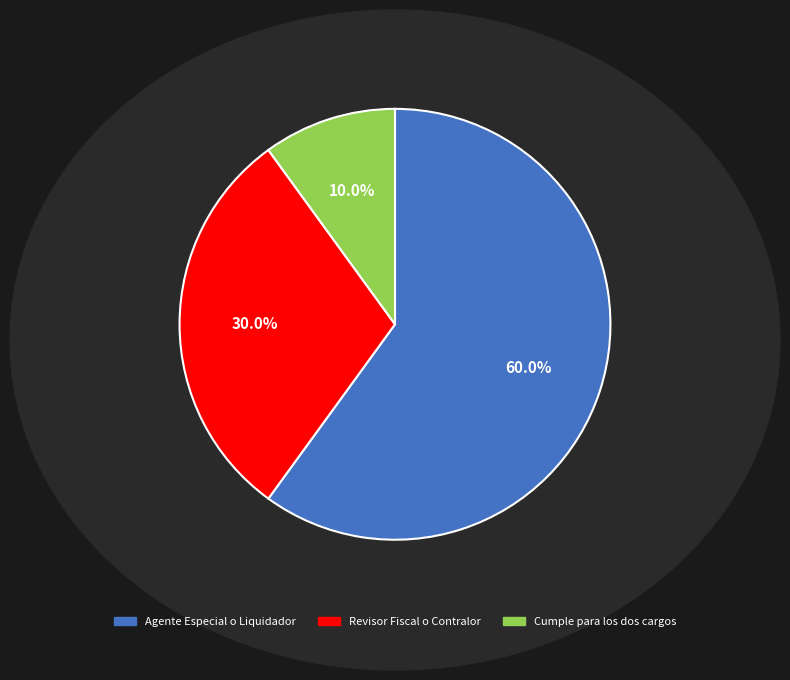

The Cumple para los dos cargos slice represents 1% of the pie. True or false?

False